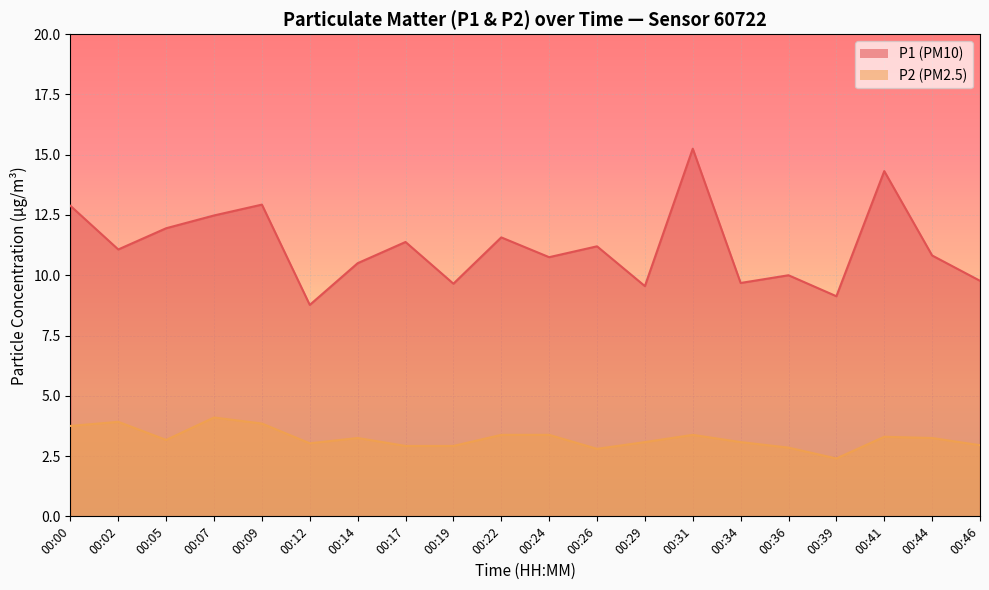

What are all the series names shown in the legend?

P1, P2